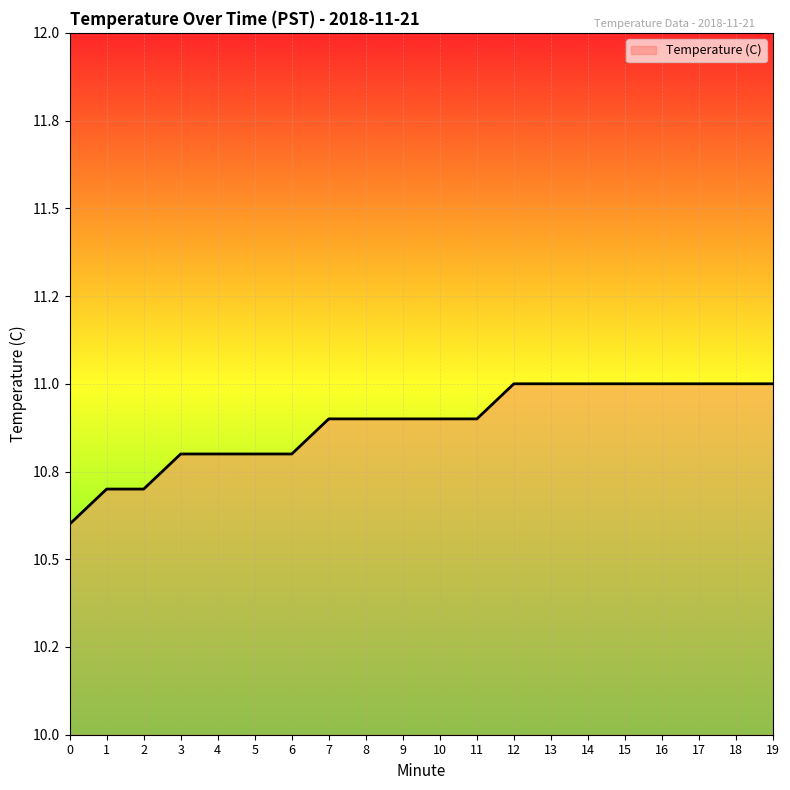

Is this an area chart (filled region under the line)?

Yes